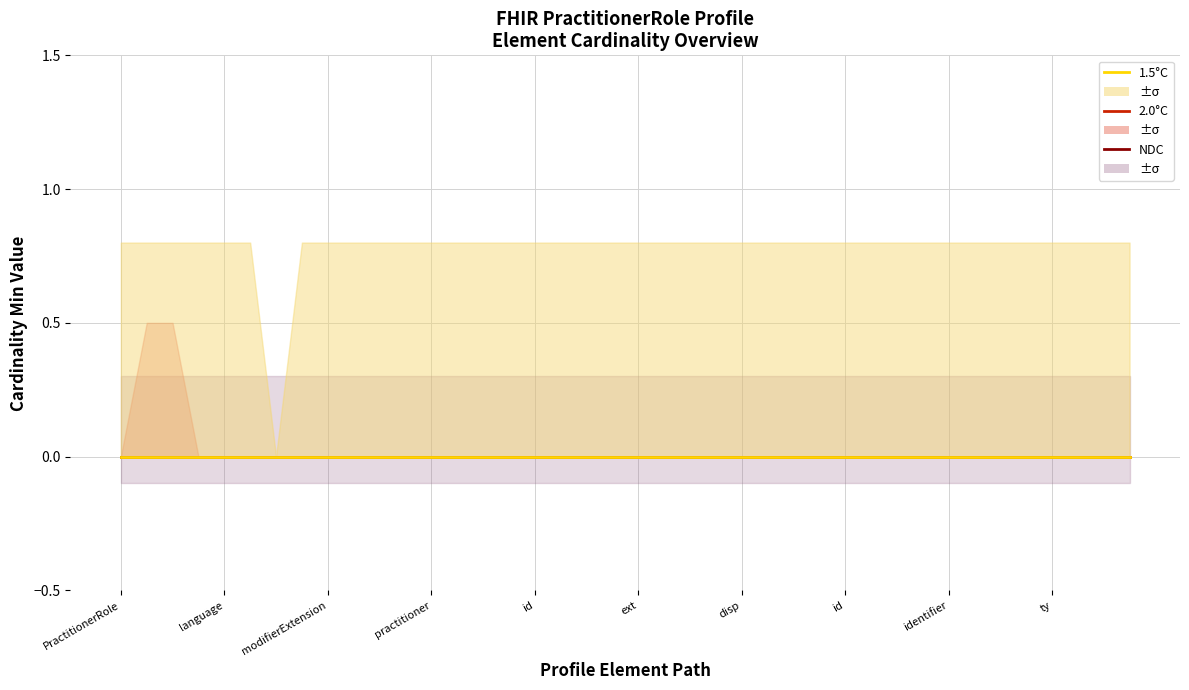

At how many categories does at least one series exceed 0?

39